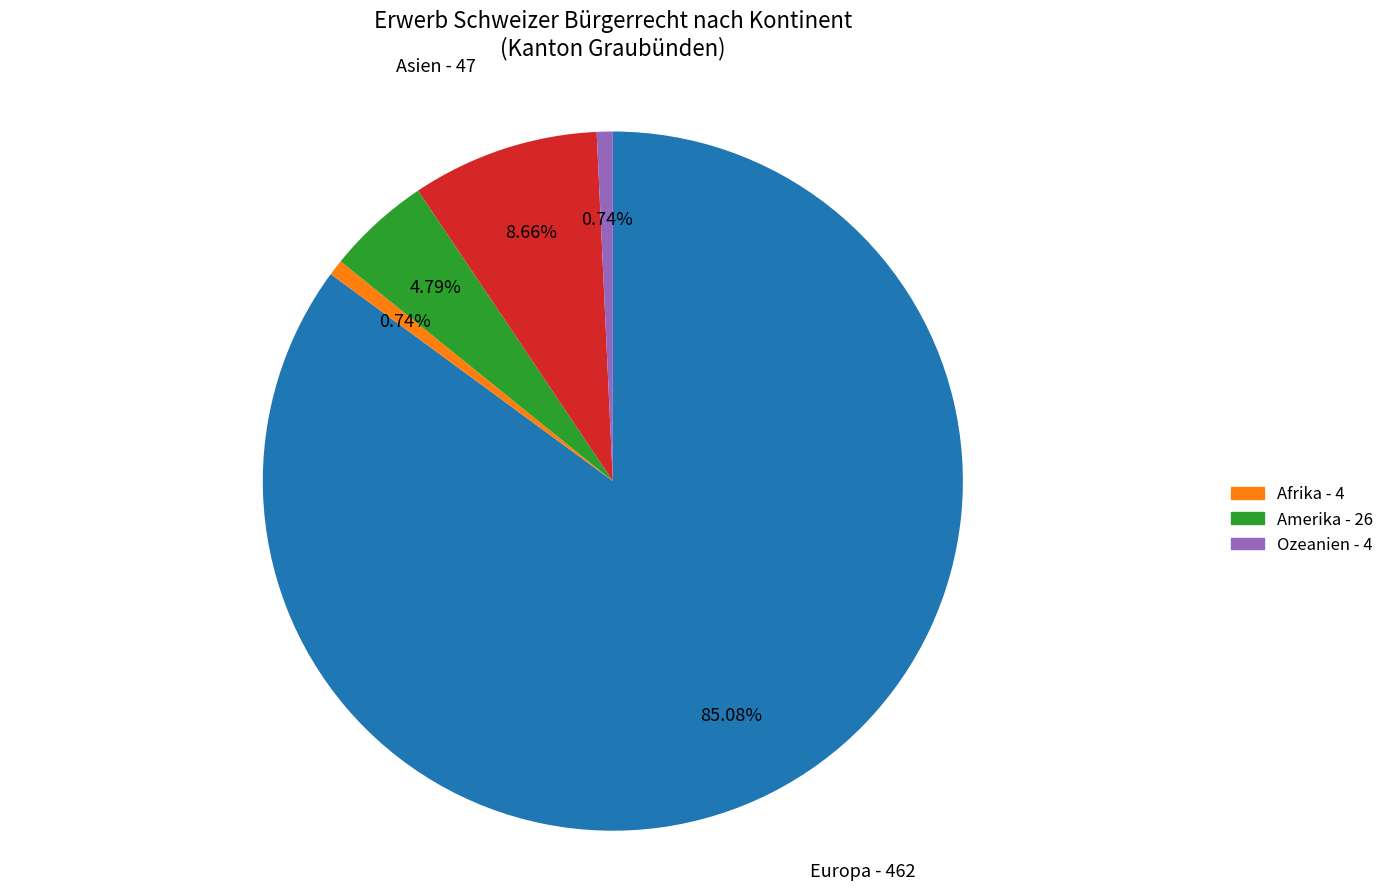

Does any single category account for the majority?

Yes